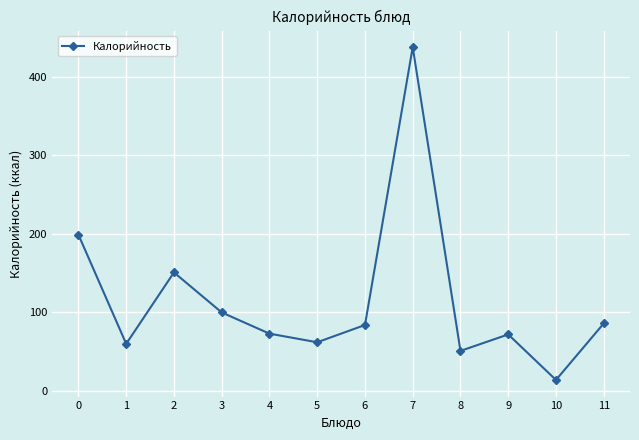

What is the difference between the second highest and second lowest values?

148